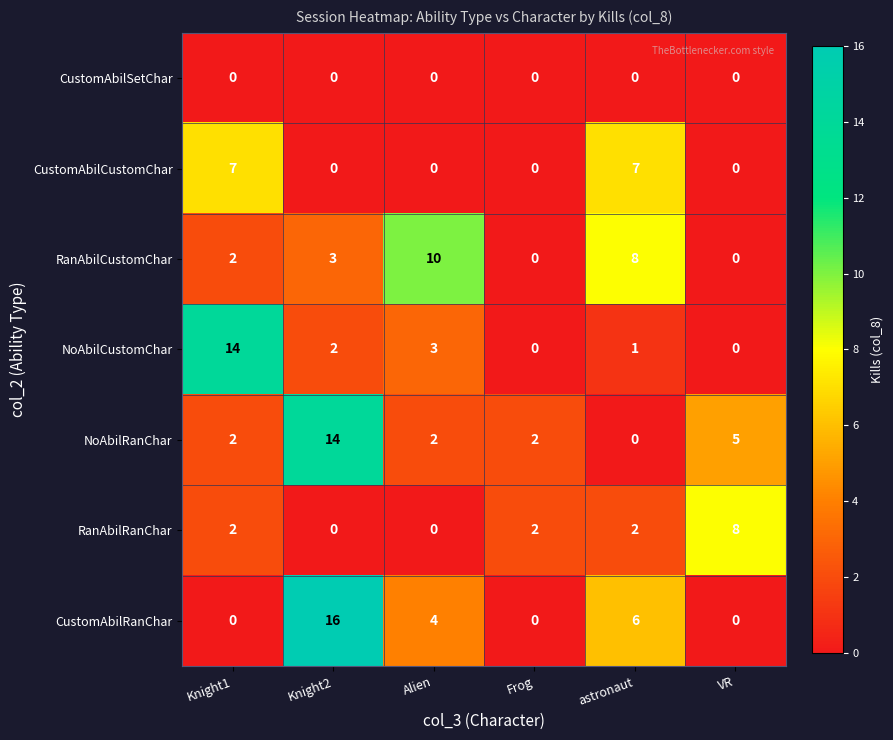

What is the greatest value displayed?

16